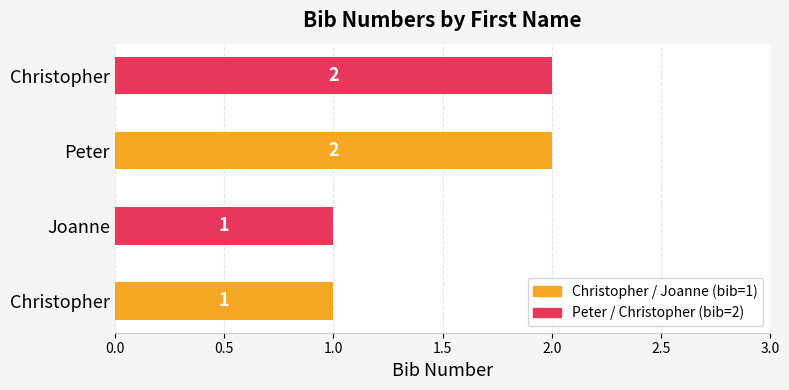

Does the chart contain any negative values?

No